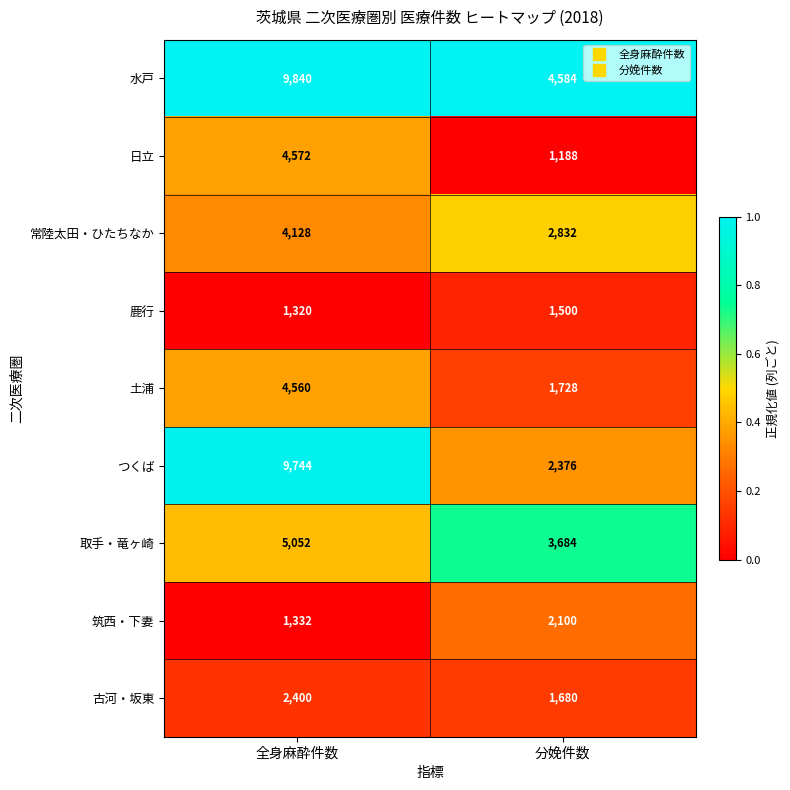

At which category is the sum across all series the highest?

全身麻酔件数